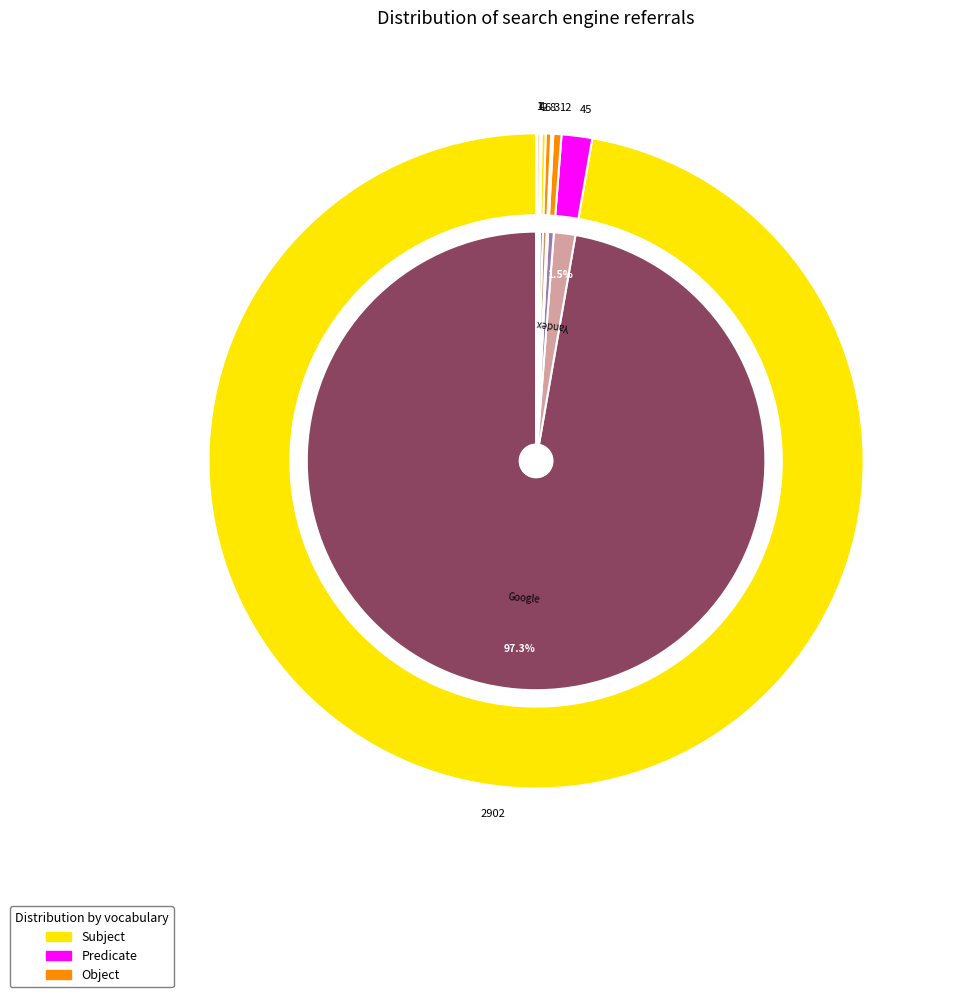

Combined, what portion of the pie is Nigma and Rambler?

0.2%